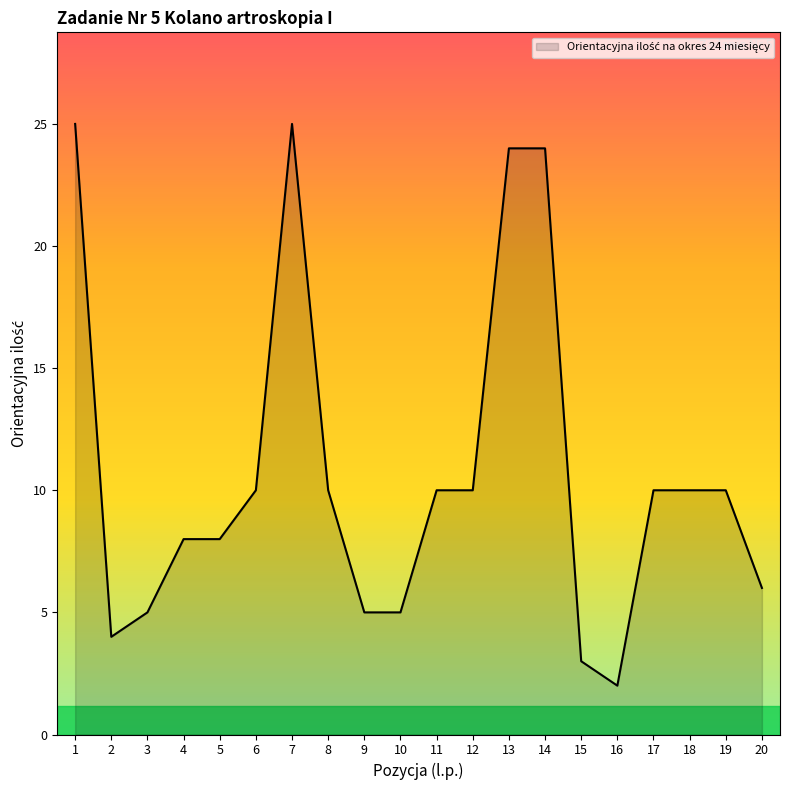

What is the change in value from 4 to 8?

+2